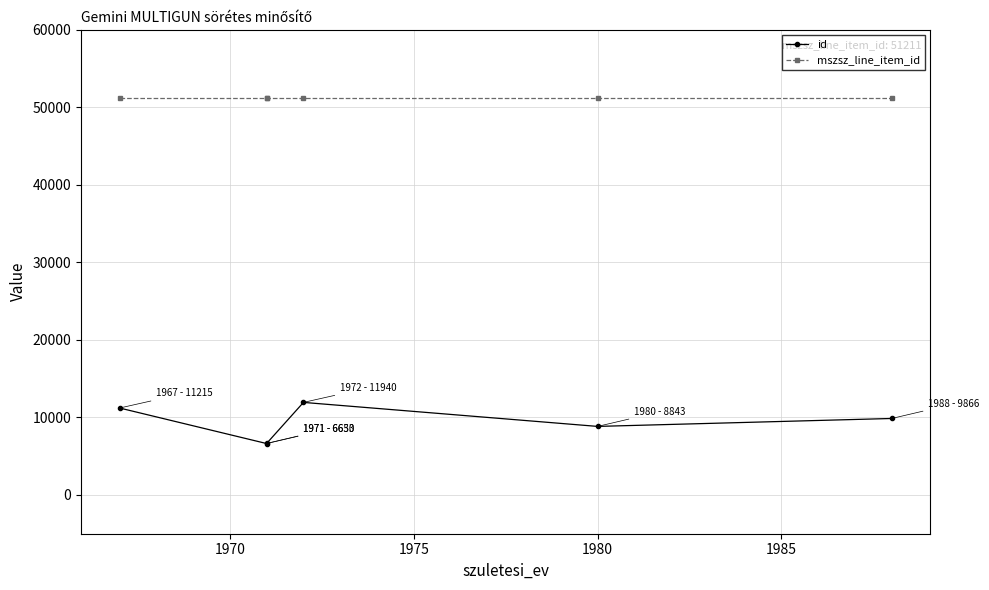

What are all the series names shown in the legend?

id, mszsz_line_item_id